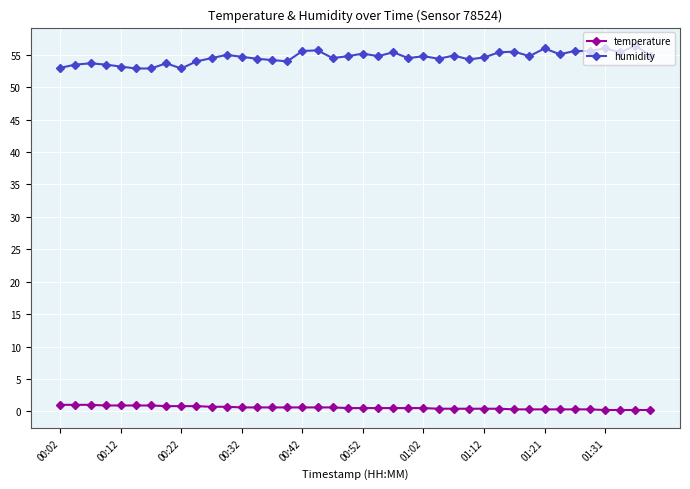

True or false: humidity and temperature intersect in this chart.

False